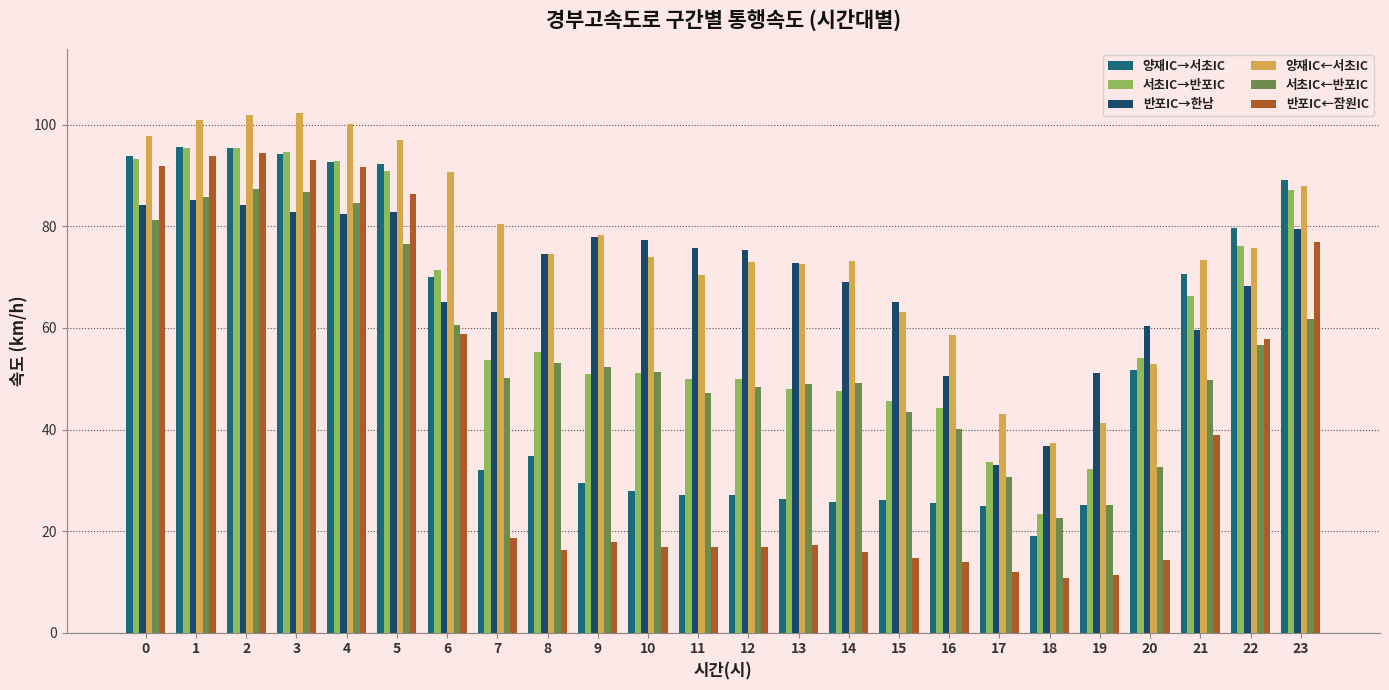

Which series changed the most between 9 and 18?

반포IC→한남